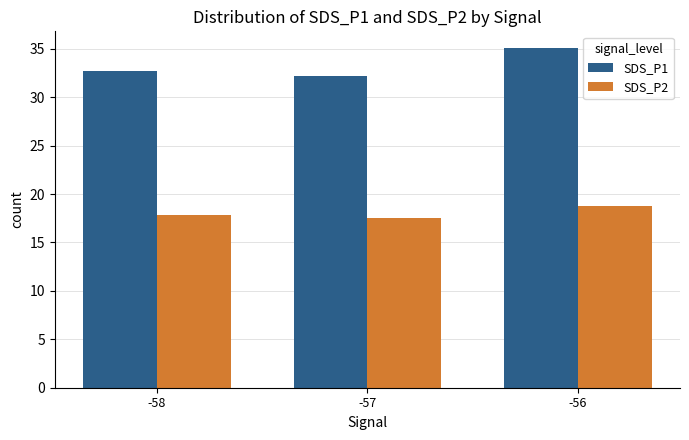

What is the average value of the SDS_P2 series?

18.1